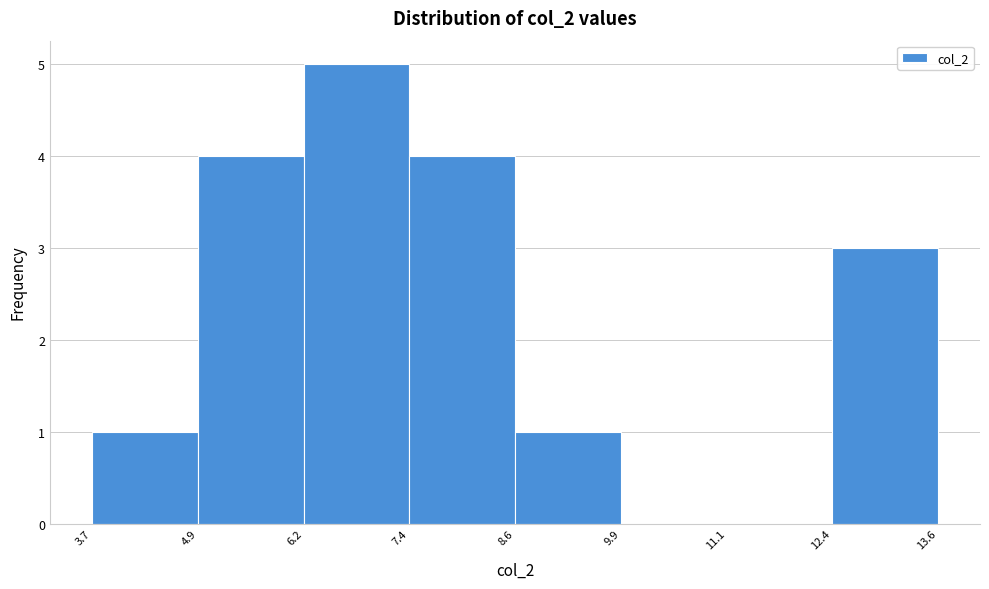

Reading left to right, transcribe this chart: for each bar, give the range it covers on the x-axis and its height. The values are not printed on the chart, so give them approximately, as read against the axis.

3.7 to 4.9: 1
4.9 to 6.2: 4
6.2 to 7.4: 5
7.4 to 8.6: 4
8.6 to 9.9: 1
9.9 to 11.1: 0
11.1 to 12.4: 0
12.4 to 13.6: 3